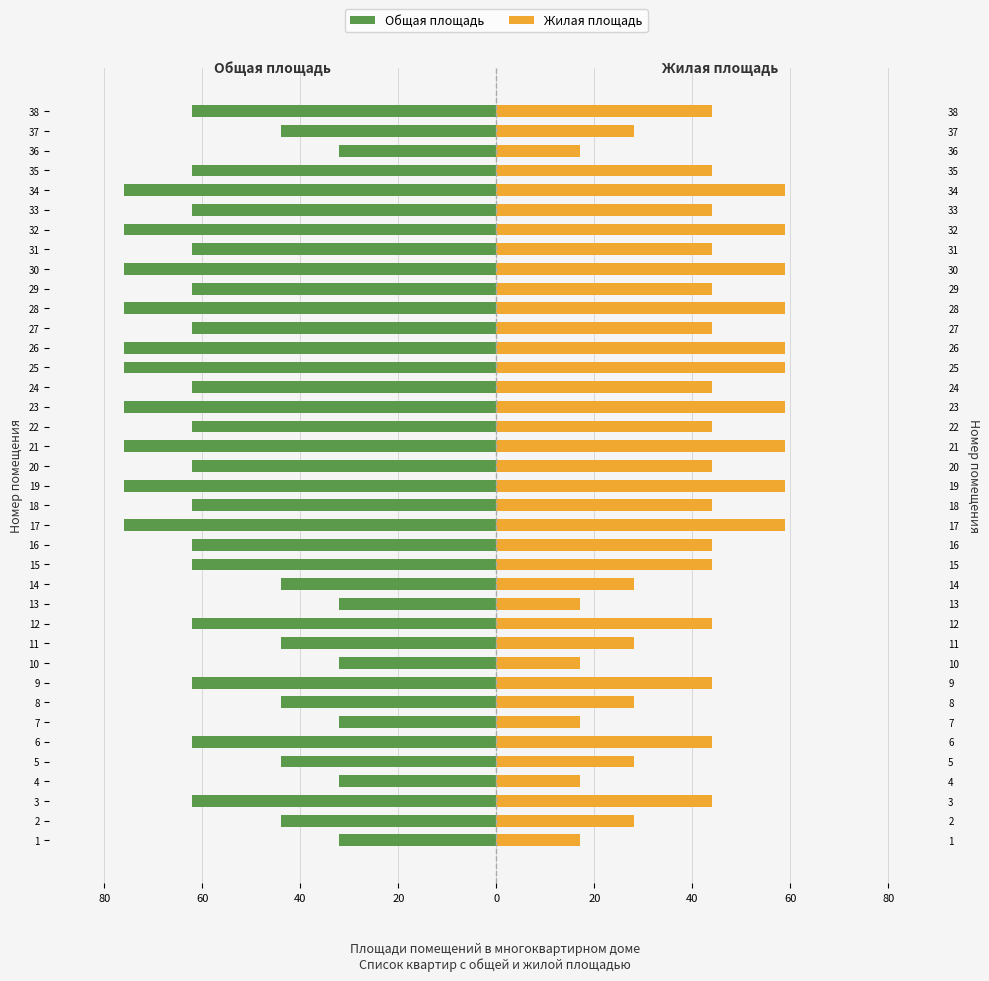

At how many categories does at least one series exceed 38?

26